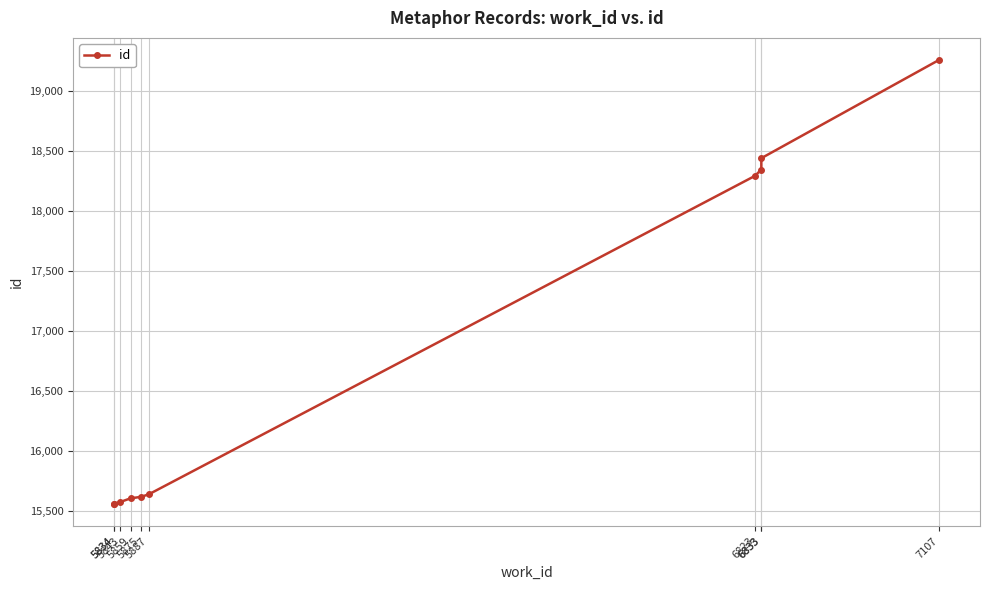

What is the sum of all values?

167871